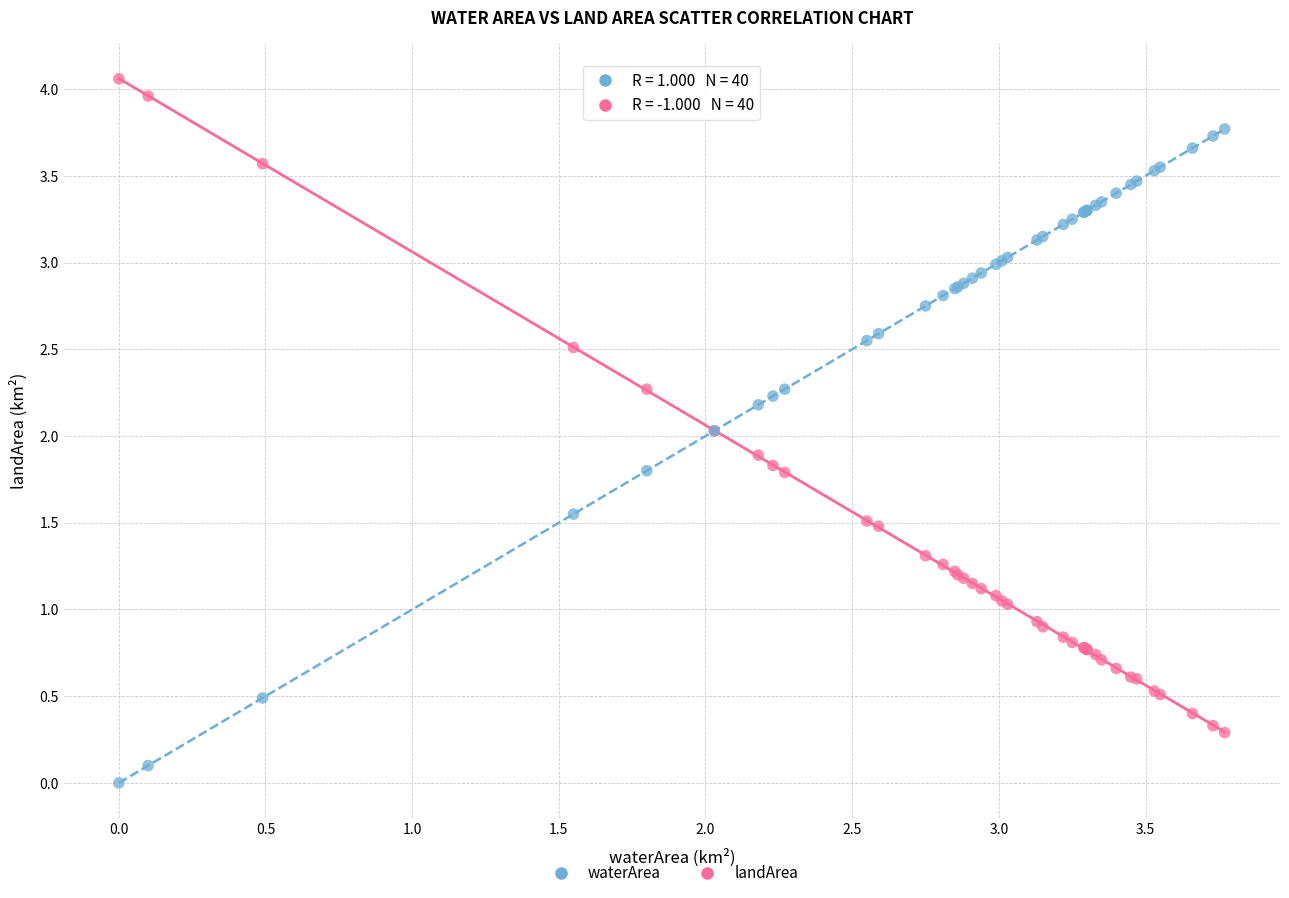

What is the X range (max minus min) for the scatter plot?

3.8